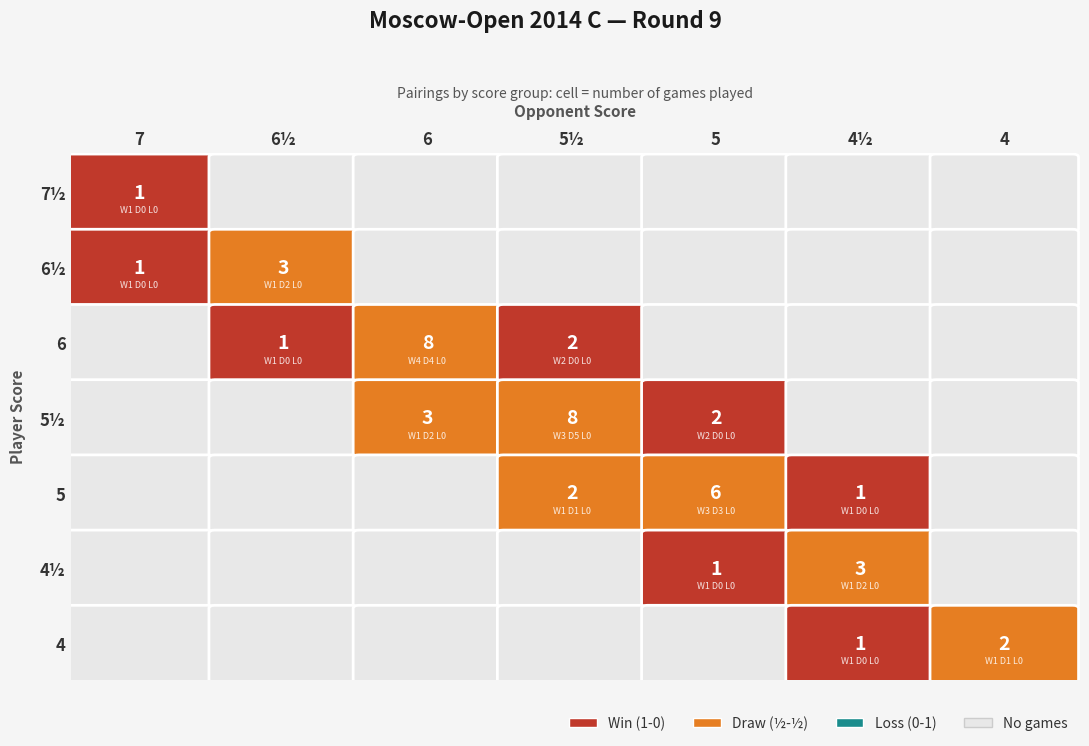

Rank the series at 4½ from lowest to highest value.

7½, 6½, 6, 5½, 5, 4, 4½